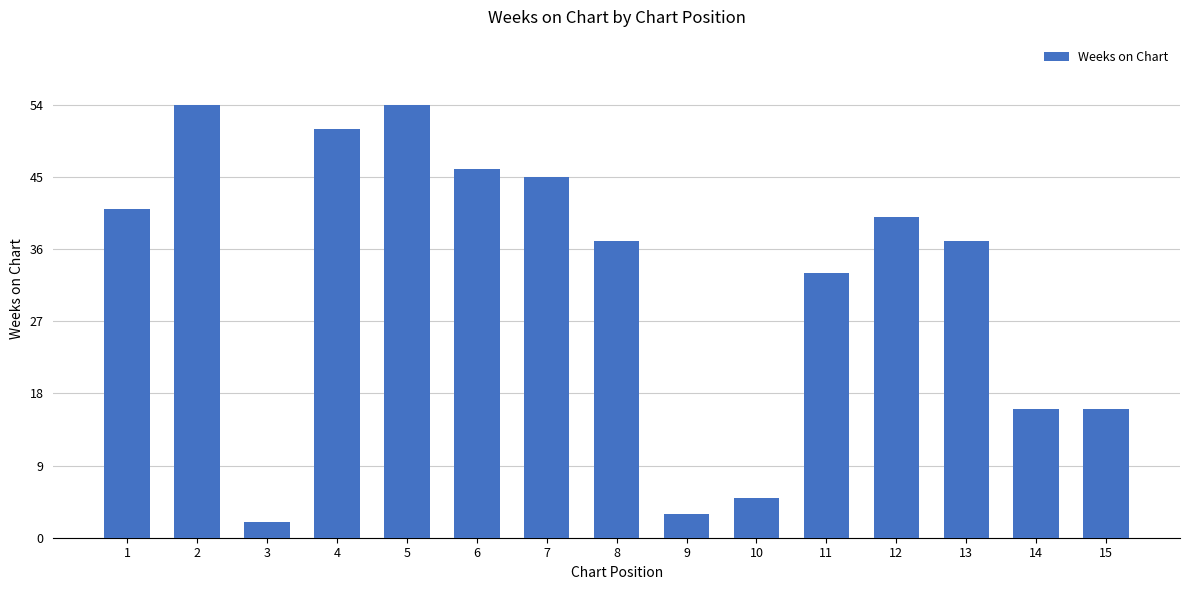

What is the smallest value displayed?

2